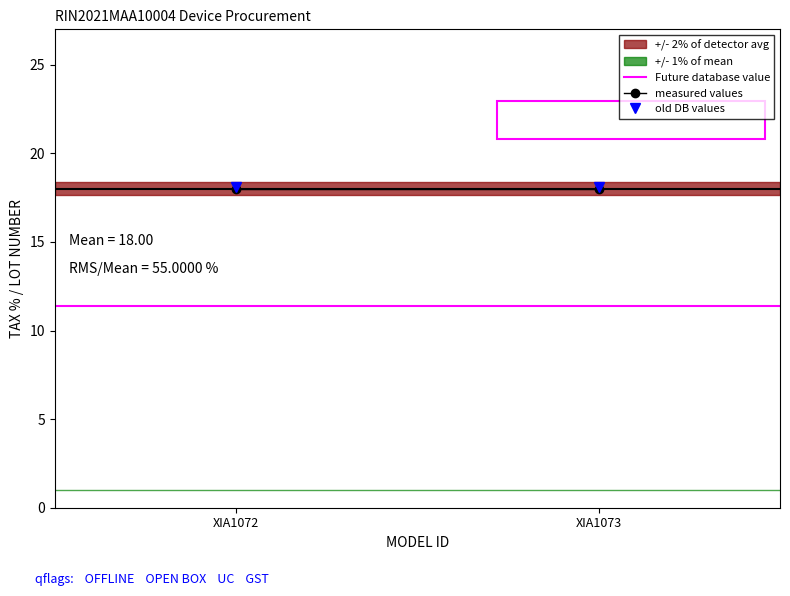

How many categories are shown in the chart?

2